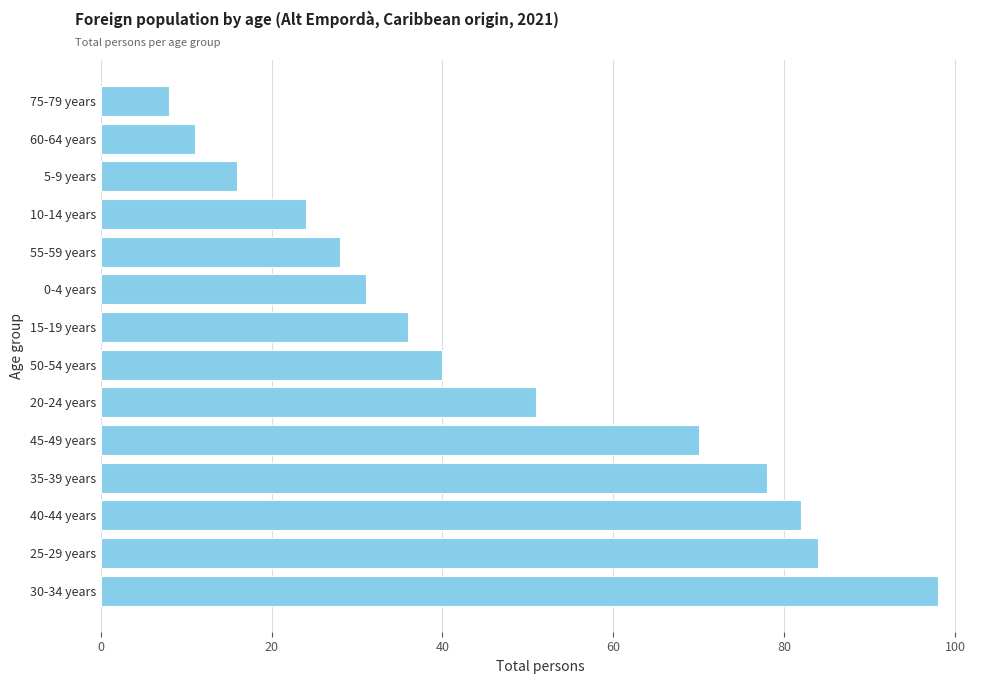

Does the chart contain any negative values?

No